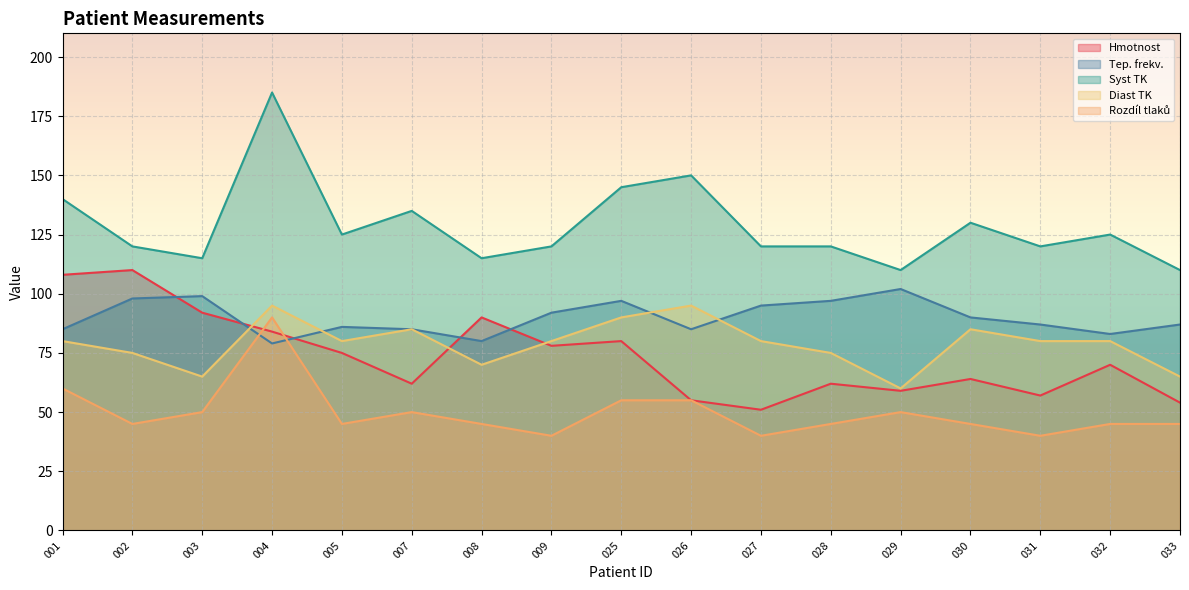

Where is Tep. frekv. nearest to the value 90?

030